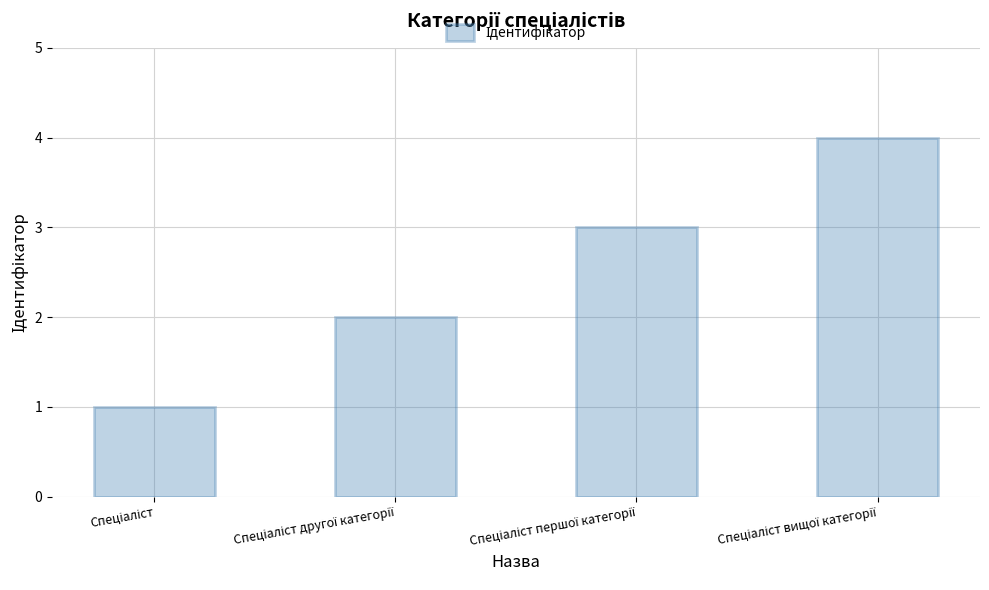

How many series are shown in this chart?

1